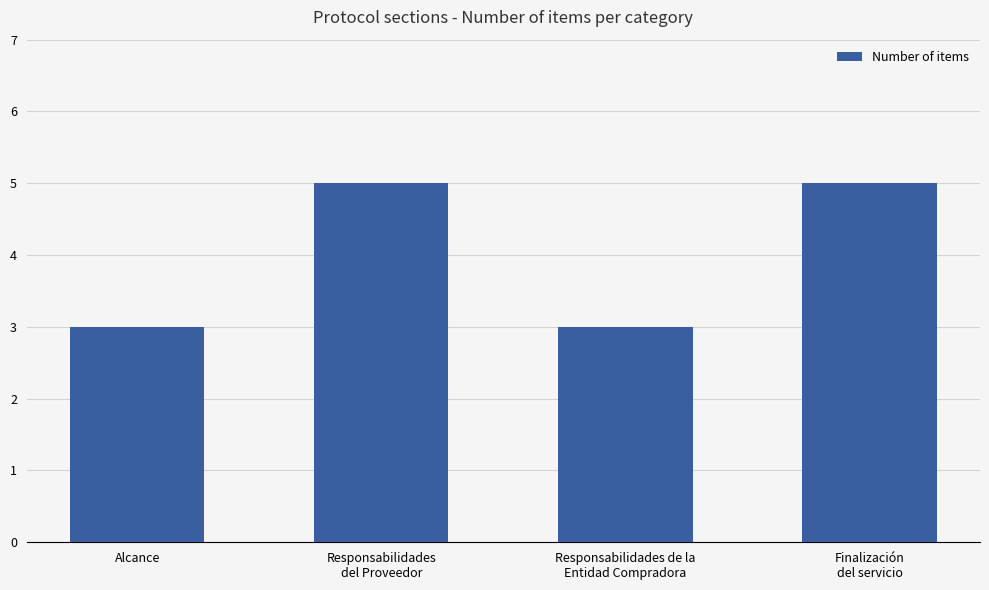

What is the minimum value shown in the chart?

3